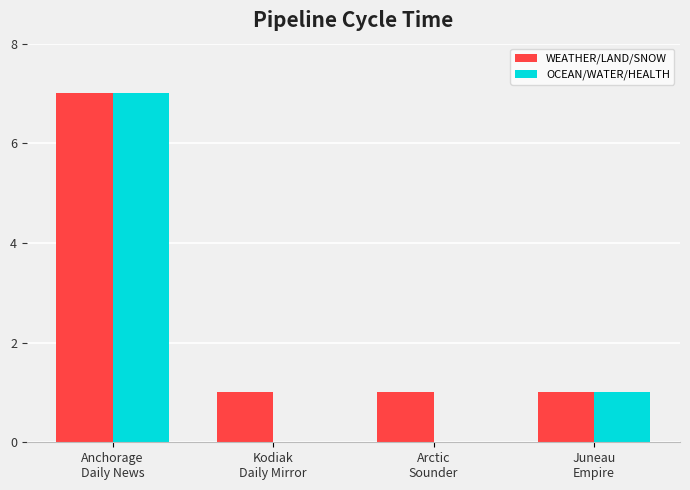

How many data points does each series have?

4